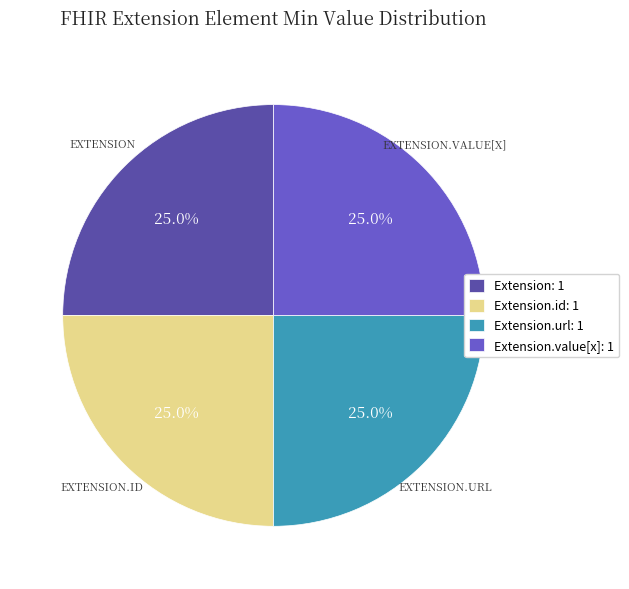

What percentage do Extension.url: 1 and Extension: 1 together represent?

50.0%